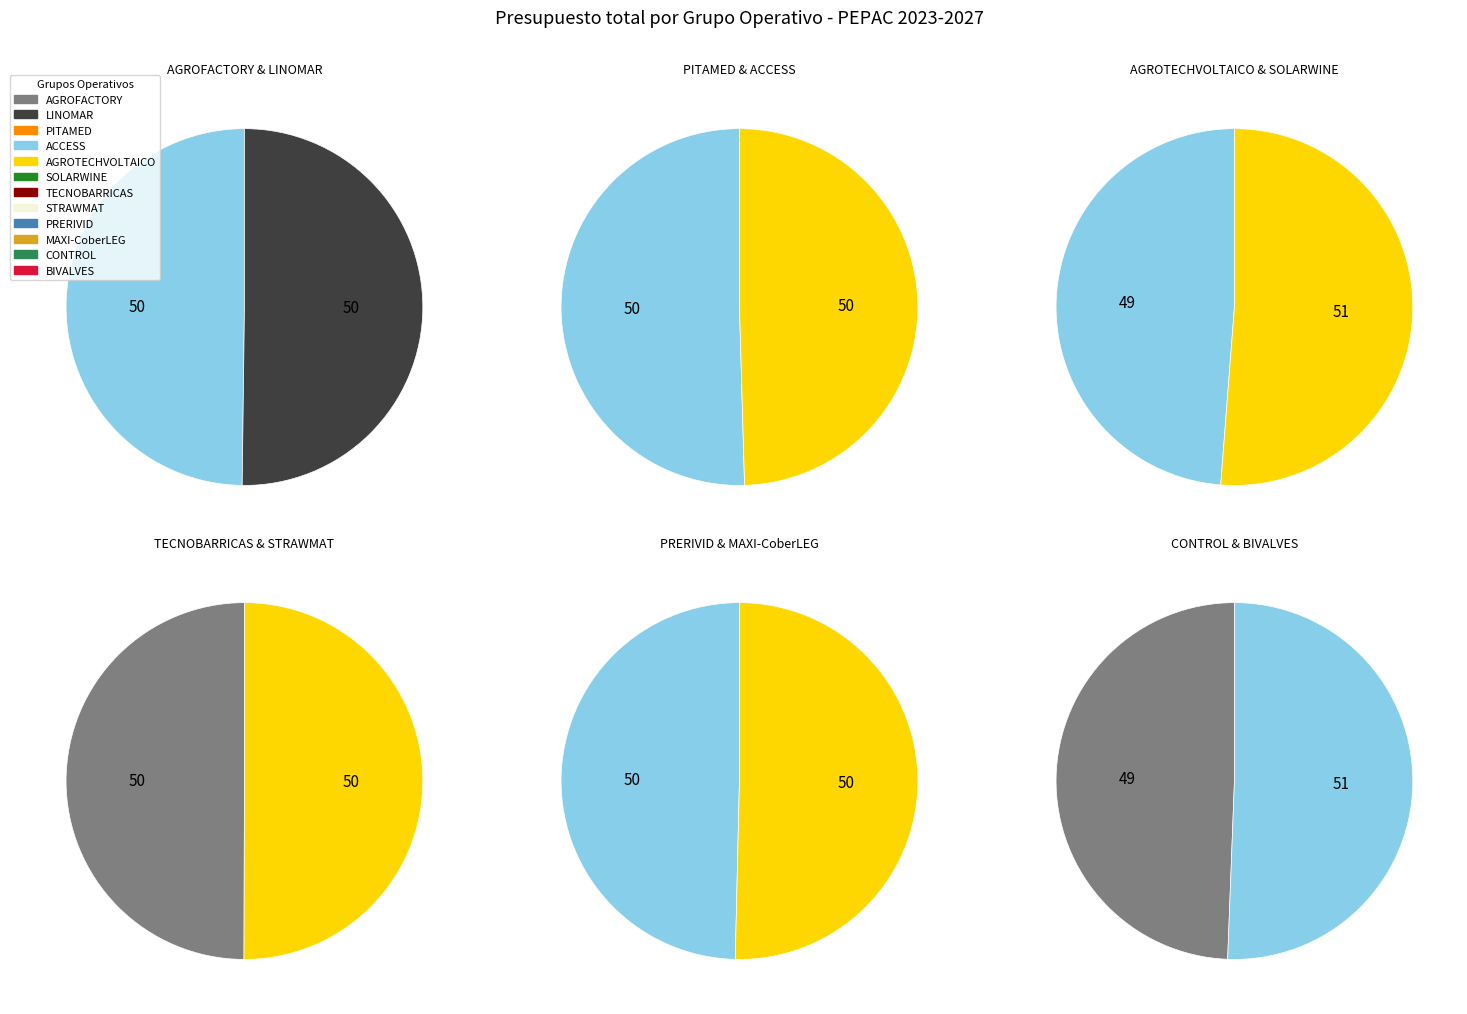

Rank the categories by value from highest to lowest.

SOLARWINE, AGROTECHVOLTAICO, BIVALVES, PITAMED, ACCESS, MAXI-CoberLEG, CONTROL, STRAWMAT, TECNOBARRICAS, LINOMAR, AGROFACTORY, PRERIVID